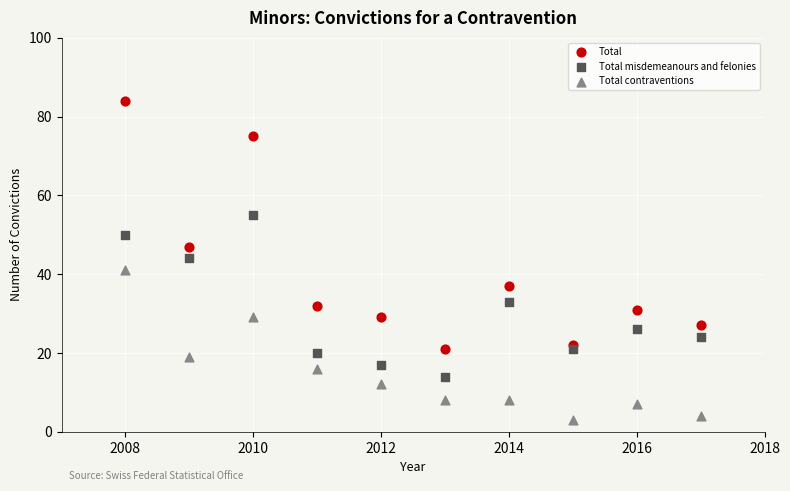

Which series contains the highest Y value?

Total